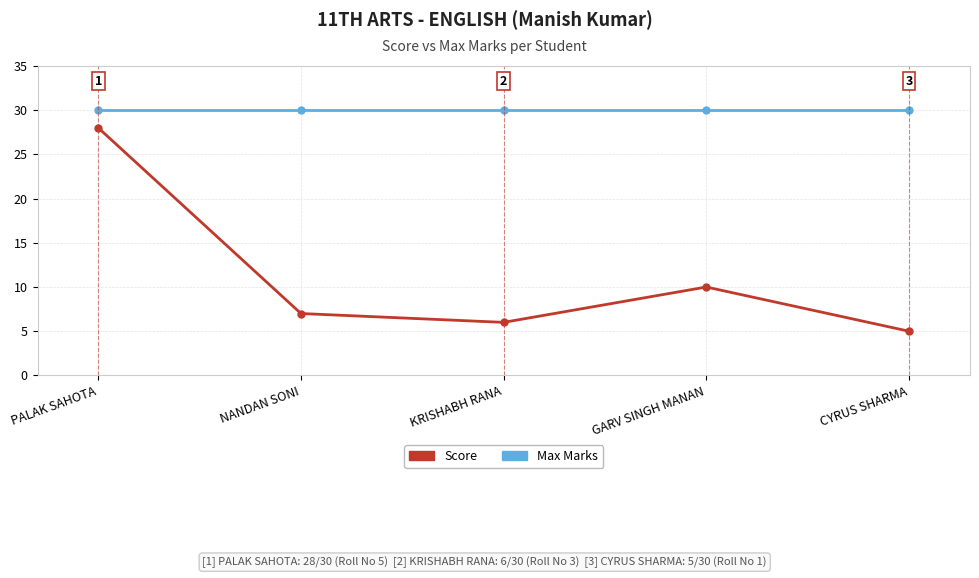

What is the lowest value of the Max Marks series?

30